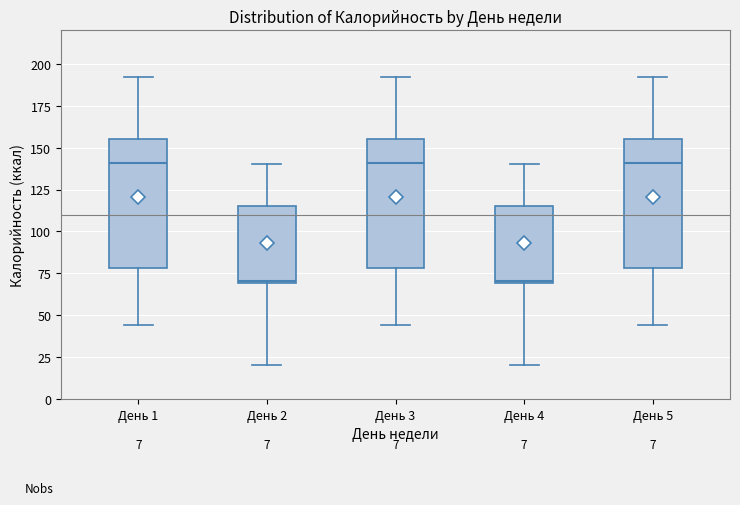

Reading left to right, transcribe this box plot: for each box, give where its median line is, the range the box spans, and where its two whiskers end, as read against the y-axis. The values are not printed on the chart, so give them approximately, as read against the axis.

День 1: median 140, box 80 to 155, whiskers 45 to 190
День 2: median 70, box 70 to 115, whiskers 20 to 140
День 3: median 140, box 80 to 155, whiskers 45 to 190
День 4: median 70, box 70 to 115, whiskers 20 to 140
День 5: median 140, box 80 to 155, whiskers 45 to 190